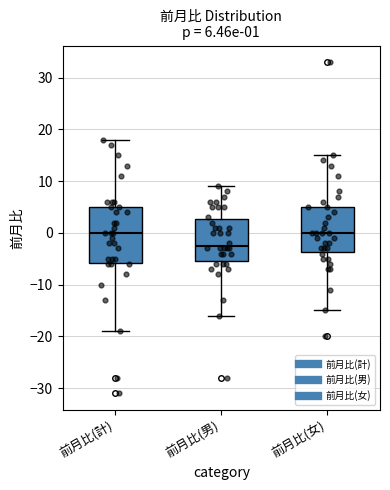

Comparing the boxes themselves (not the whiskers), which one is the tallest?

前月比(計)